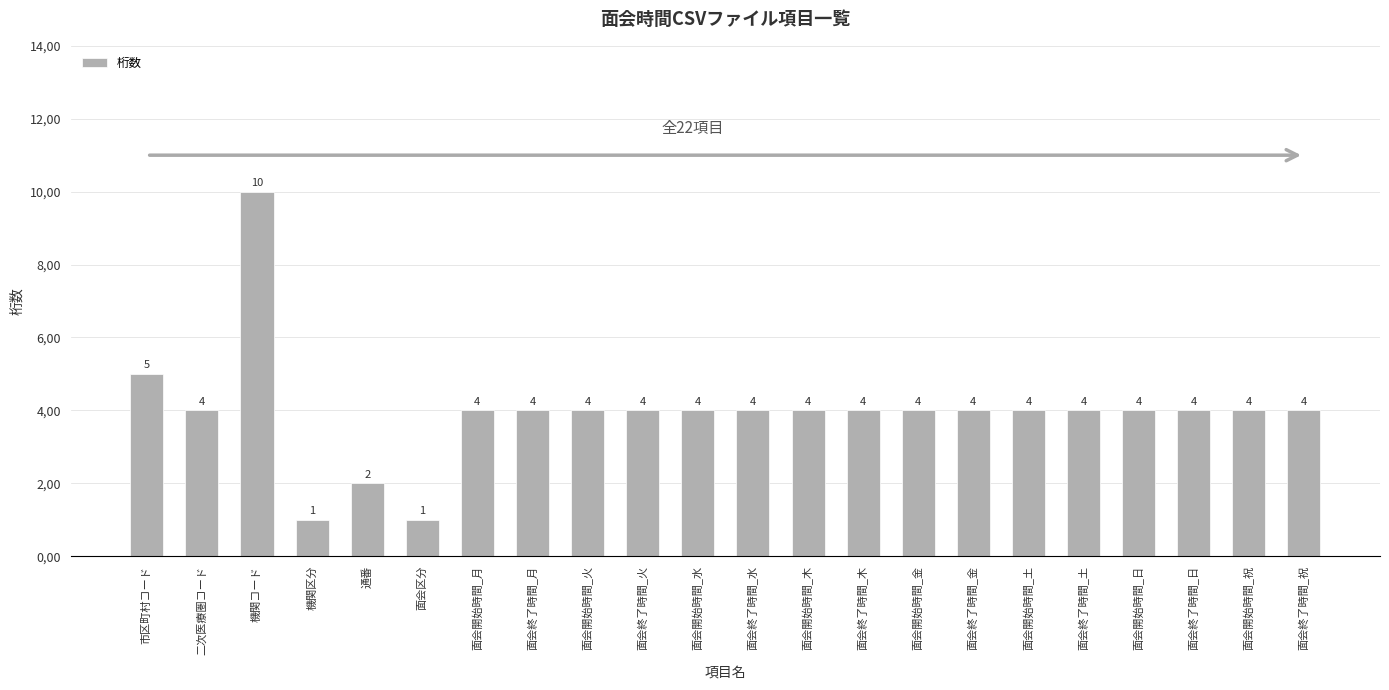

What is the label of the 8th bar from the right?

面会開始時間_金